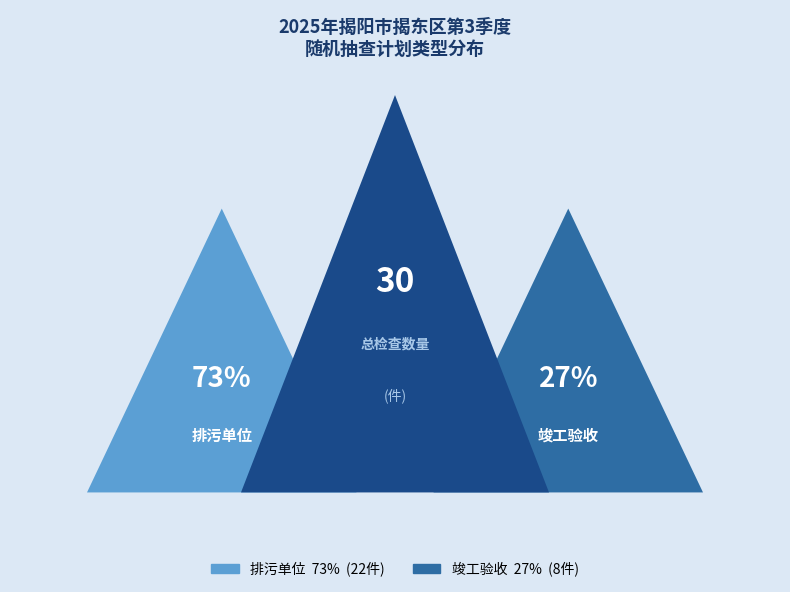

How many segments does this pie chart have?

2